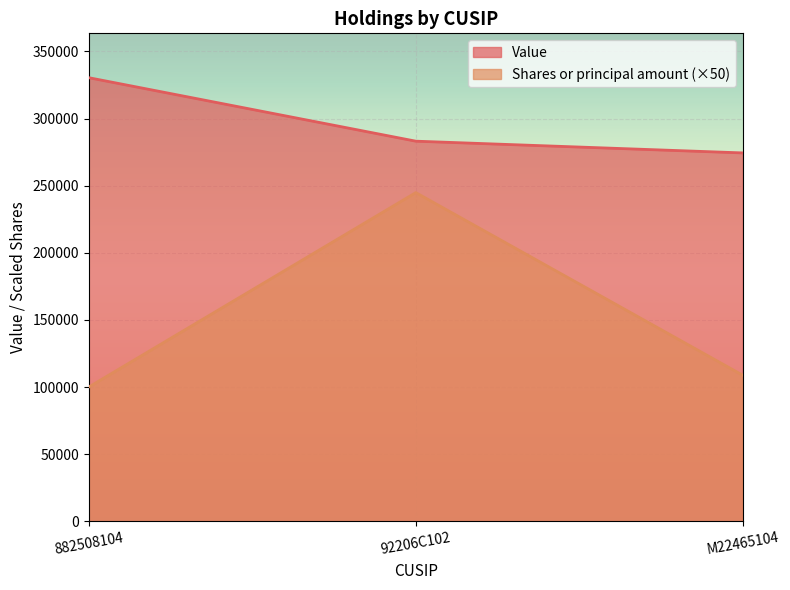

Reading left to right, list all the values displayed in this chart.

Value: 882508104=330440	92206C102=283145	M22465104=274398
Shares or principal amount: 882508104=100000	92206C102=244850	M22465104=108750